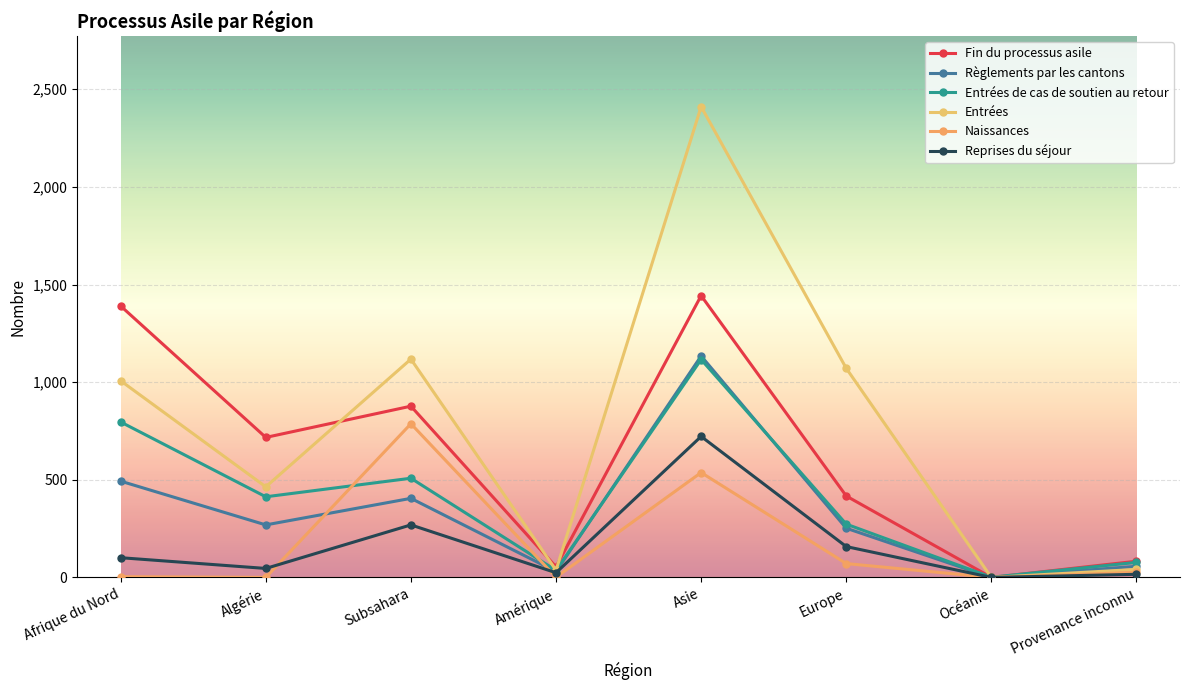

At which label is Entrées closest to 1205?

Subsahara